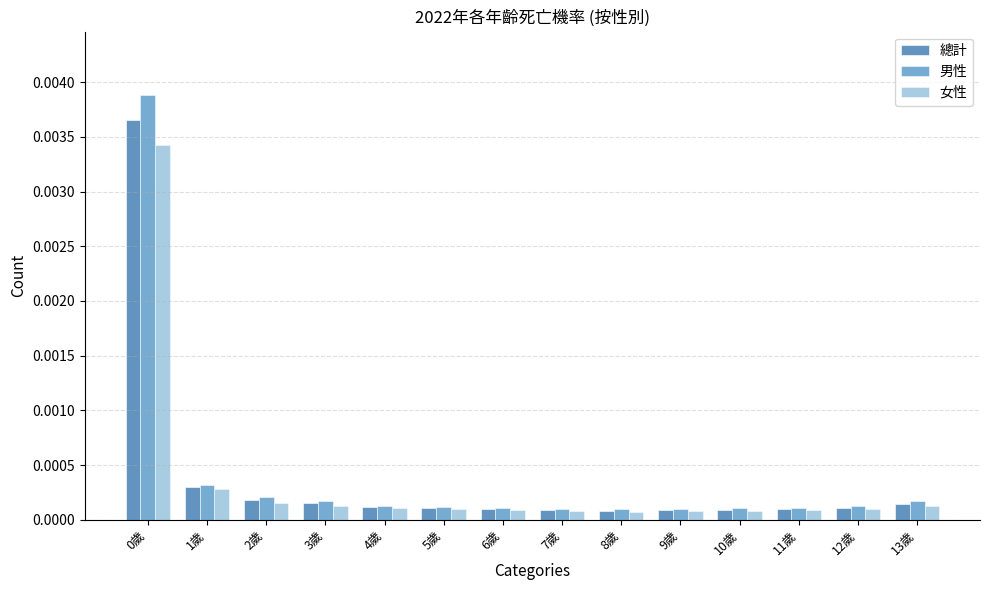

Are the bars grouped side by side (vs. stacked)?

Yes